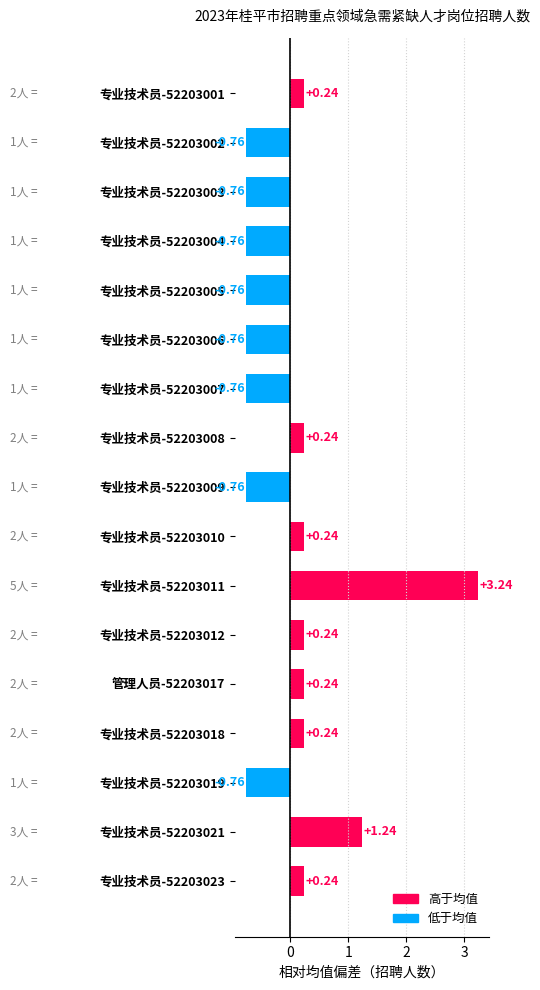

Count the number of data series in this chart.

1